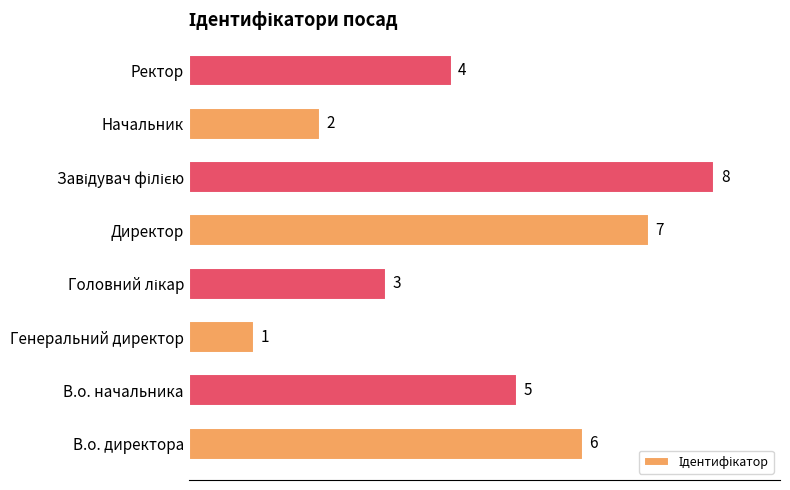

What is the difference between the maximum and second lowest values?

6